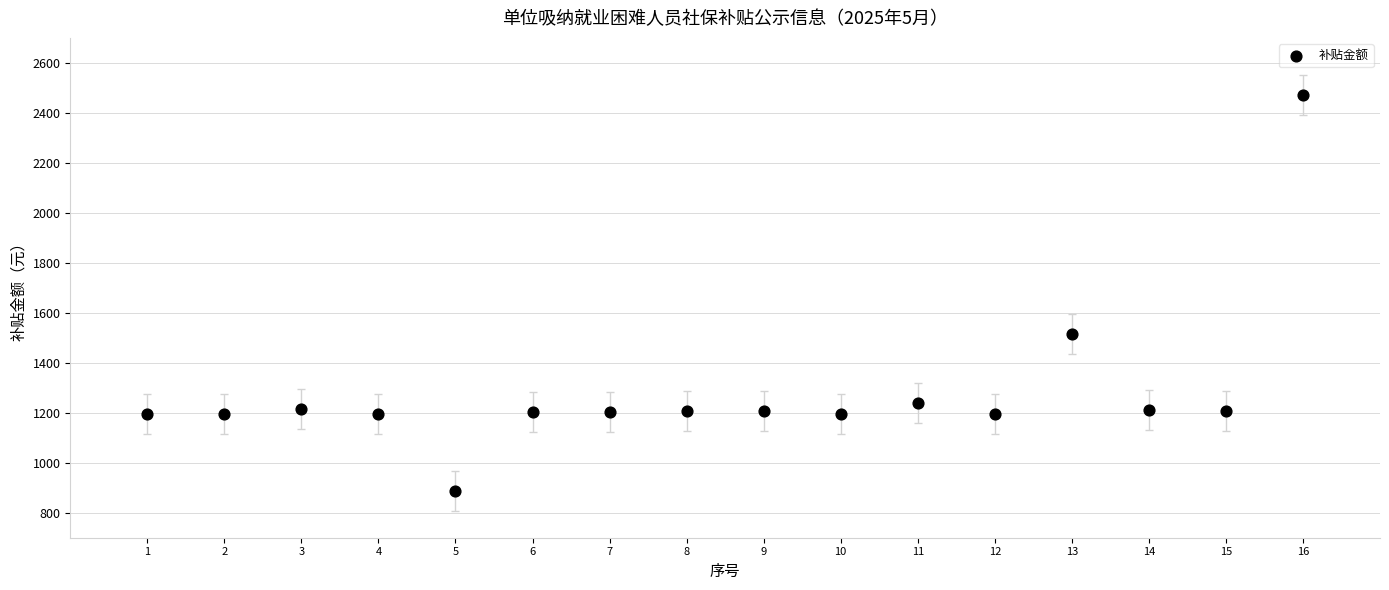

What is the range of Y values (max minus min)?

1584.5